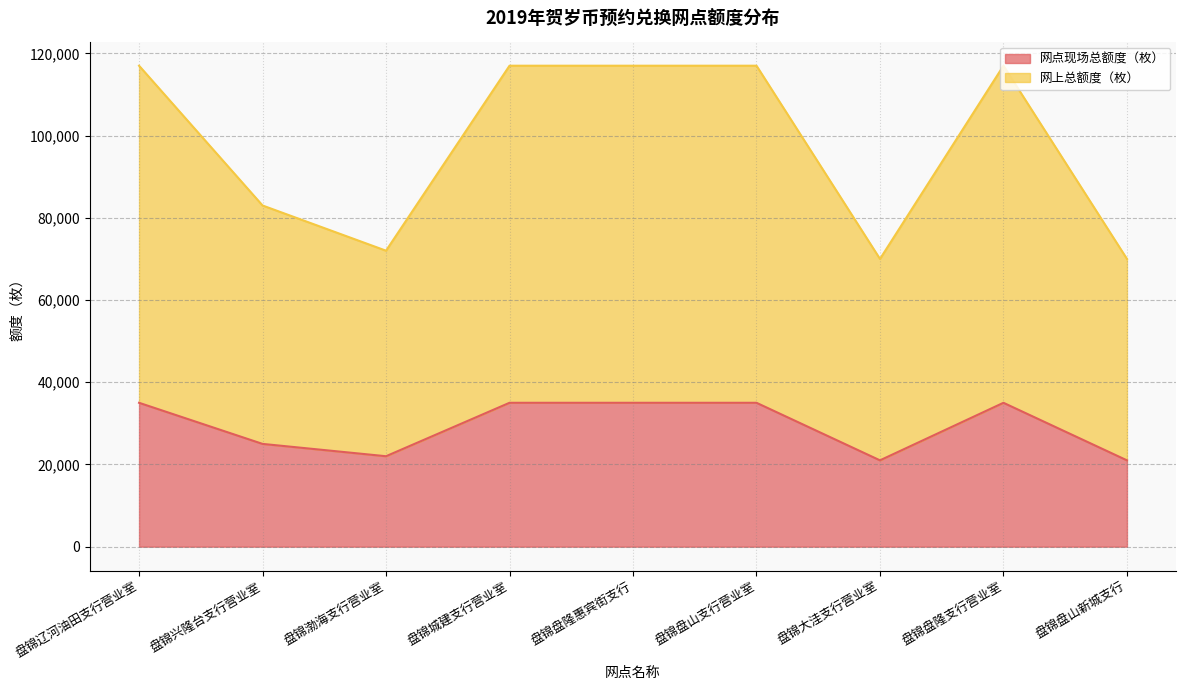

Which category has the highest value across all series?

盘锦辽河油田支行营业室